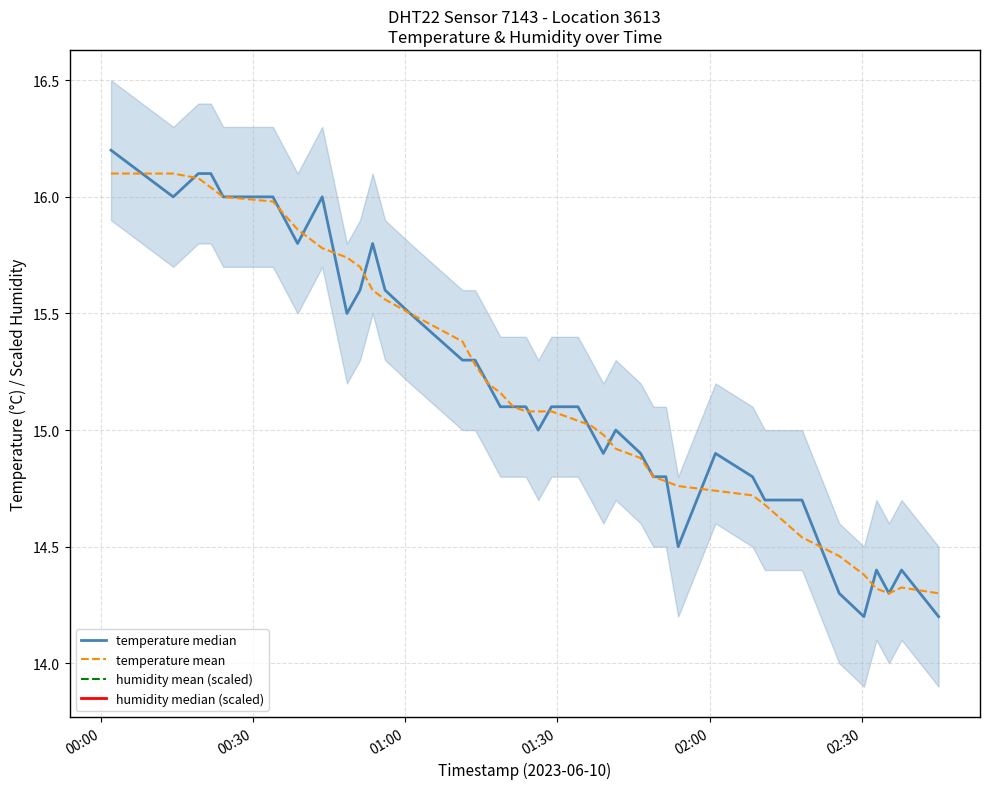

Is the value of humidity median (scaled) at 30 greater than the value of temperature mean at 37?

No